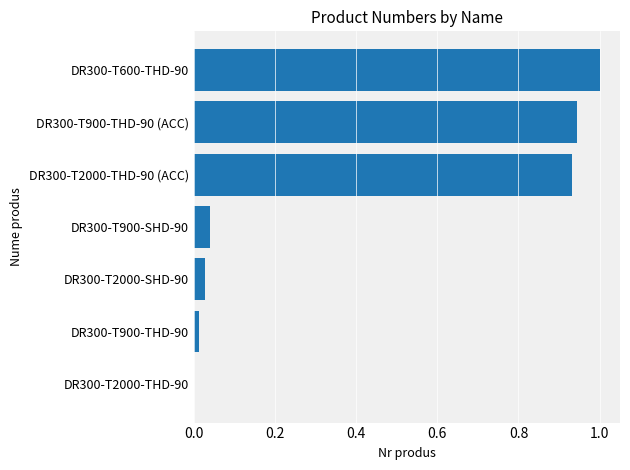

Which has a higher value, DR300-T900-SHD-90 or DR300-T2000-THD-90?

DR300-T900-SHD-90